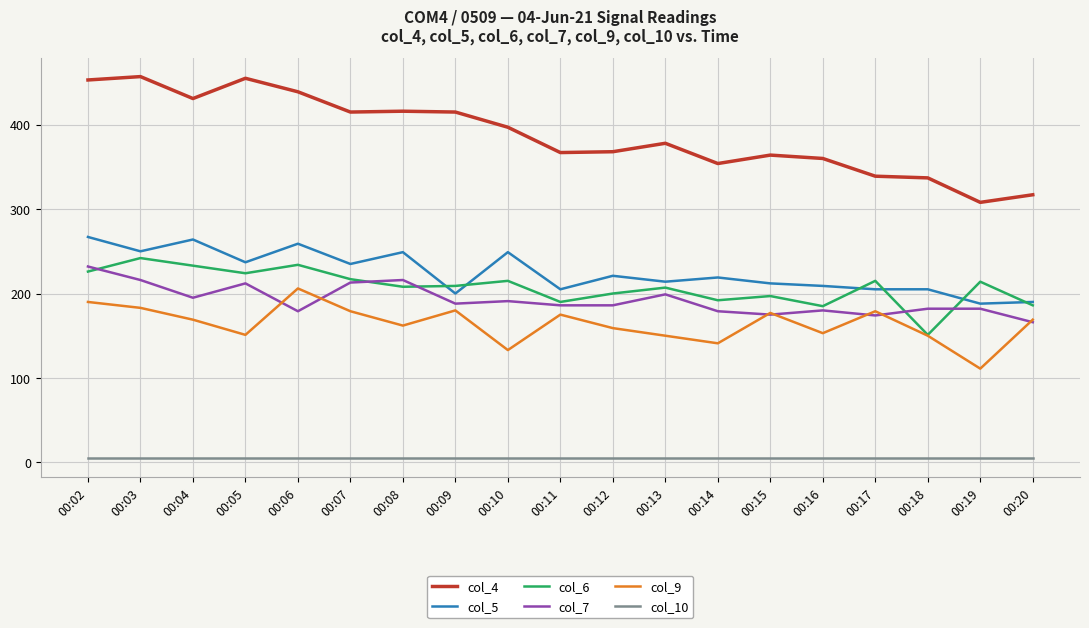

How many times do col_6 and col_5 cross each other?

6